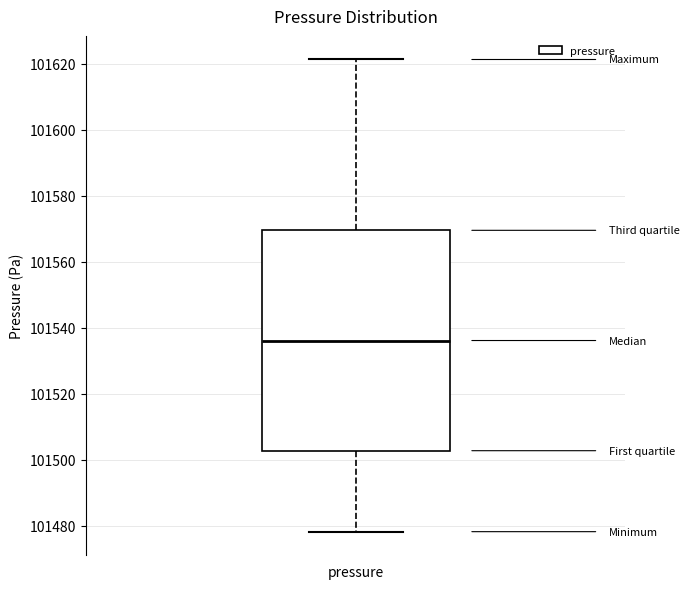

Read this box plot against the y-axis: the position of the median line, the range covered by the box, and the ends of both whiskers. The values are not printed on the chart, so give them approximately, as read against the axis.

median 101536, box 101502 to 101570, whiskers 101478 to 101622